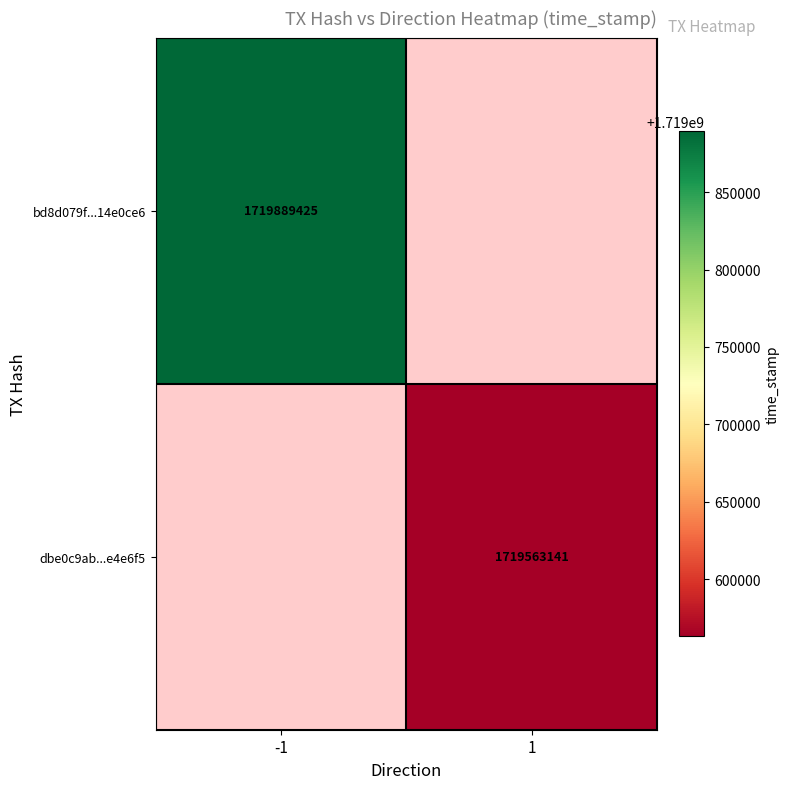

Is the value of bd8d079f...14e0ce6 at -1 greater than the value of dbe0c9ab...e4e6f5 at 1?

Yes